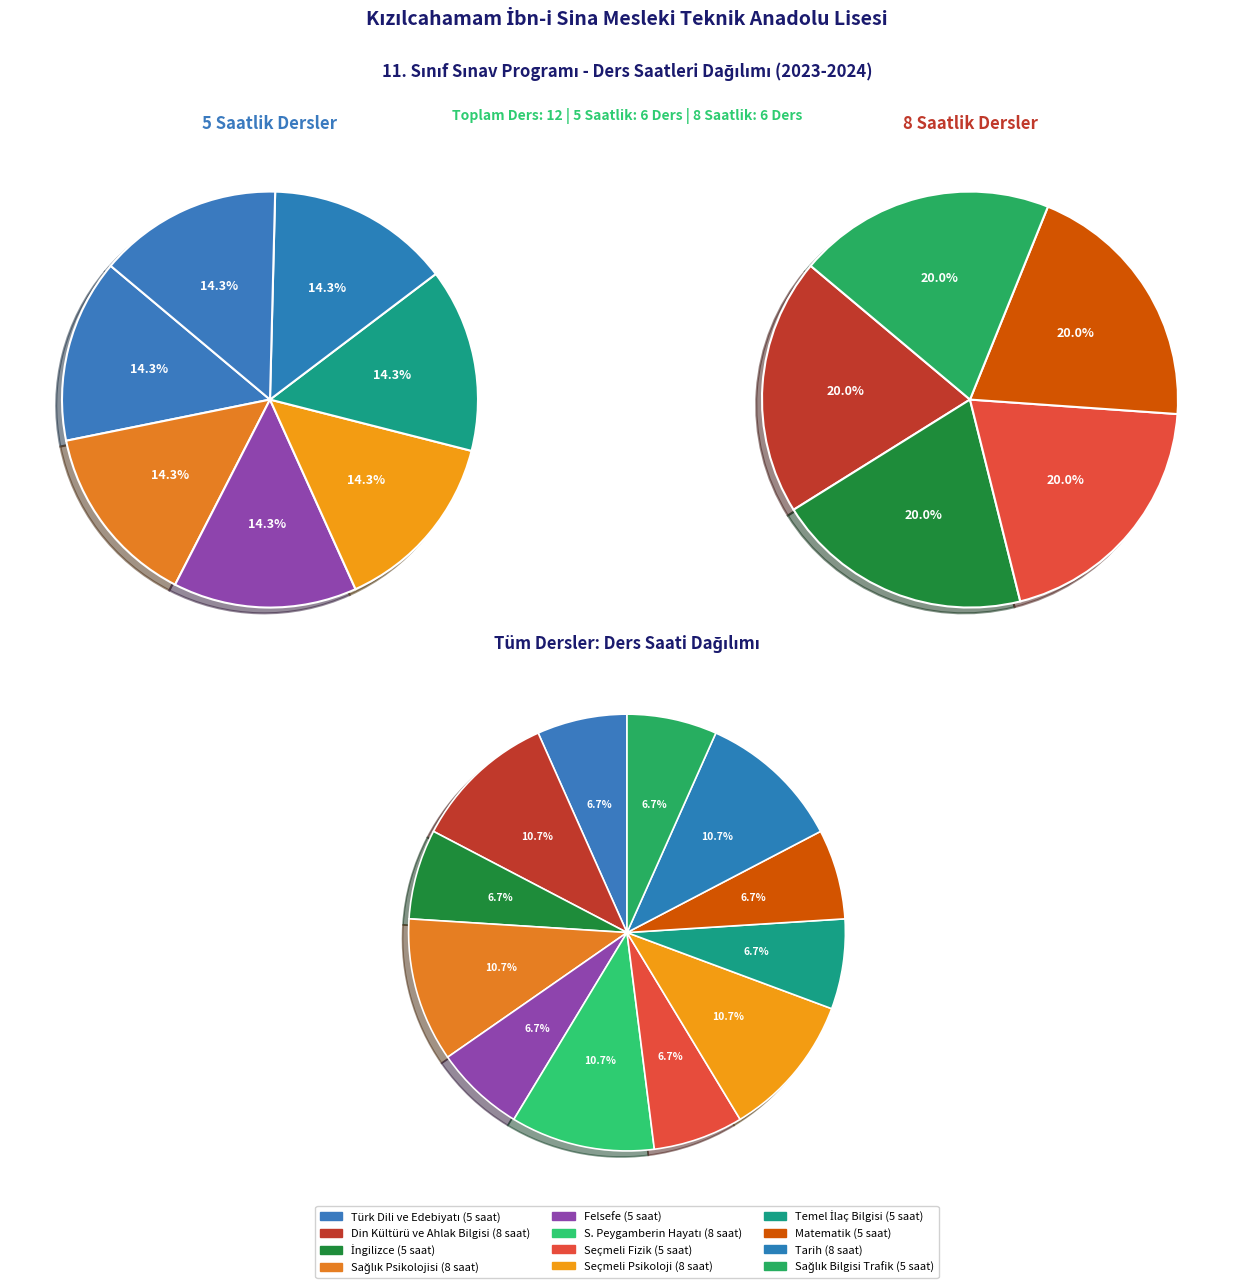

To the nearest percent, what is the combined percentage of Matematik and Seçmeli Psikoloji?

17%